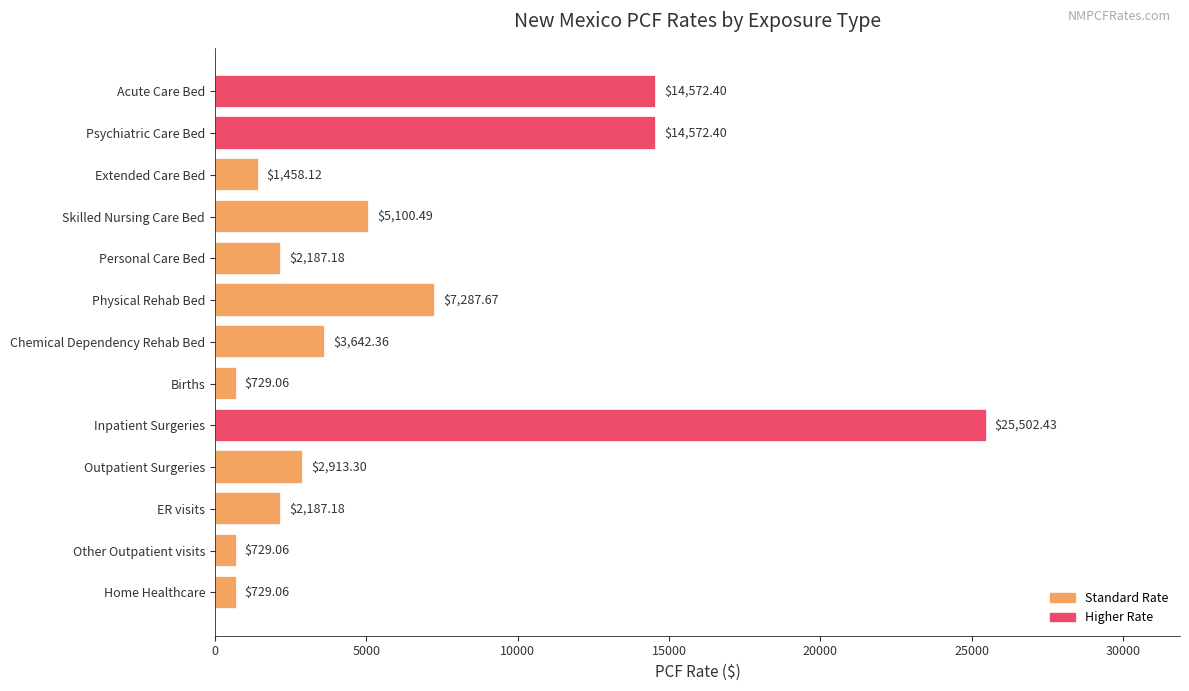

What is the greatest value displayed?

25502.4